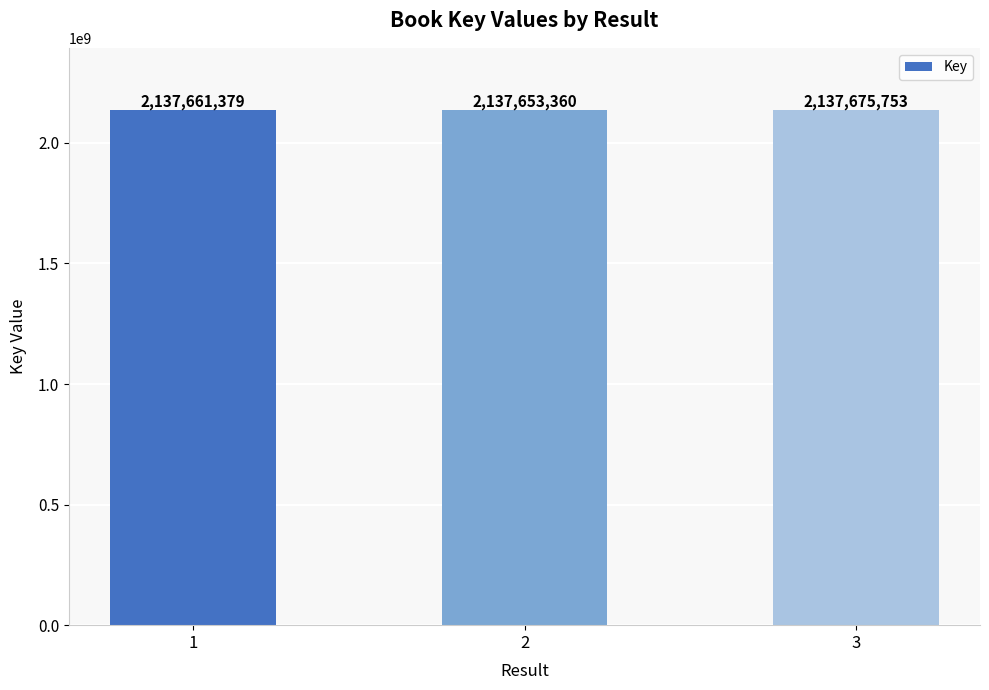

Does the chart contain any negative values?

No